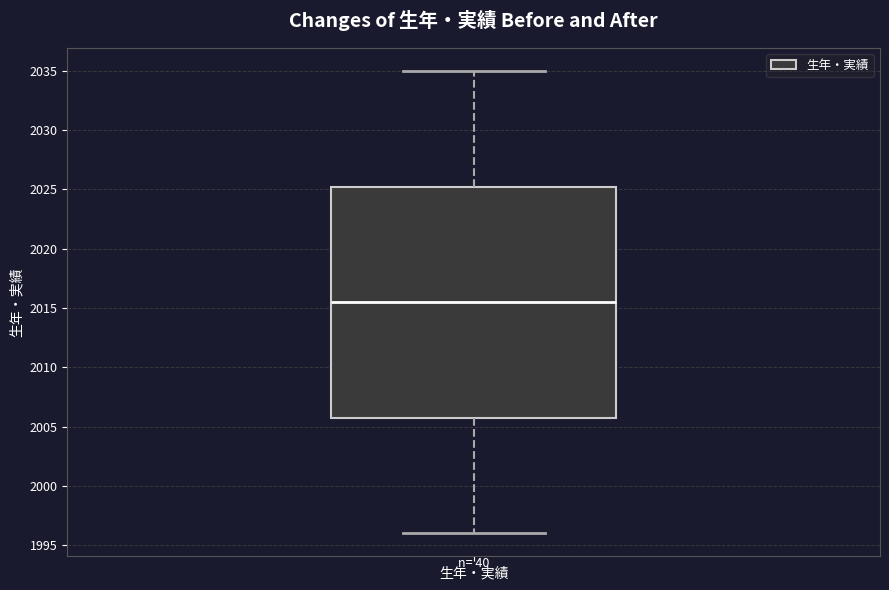

Read this box plot against the y-axis: the position of the median line, the range covered by the box, and the ends of both whiskers. The values are not printed on the chart, so give them approximately, as read against the axis.

median 2015.5, box 2006.0 to 2025.5, whiskers 1996.0 to 2035.0